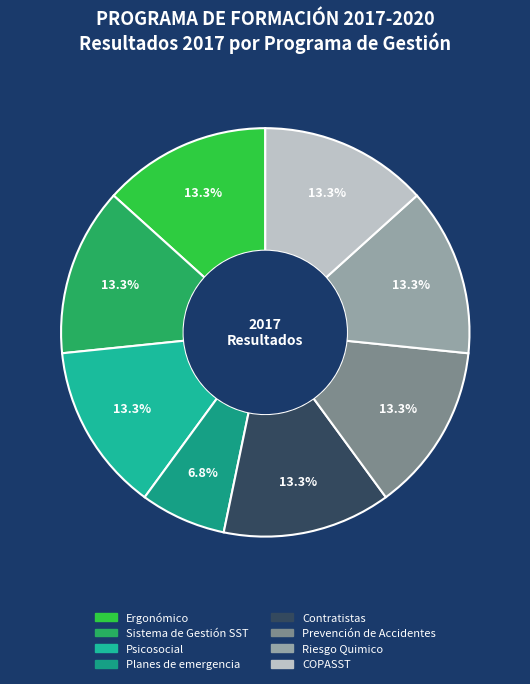

Between COPASST and Sistema de Gestión SST, which is larger?

COPASST